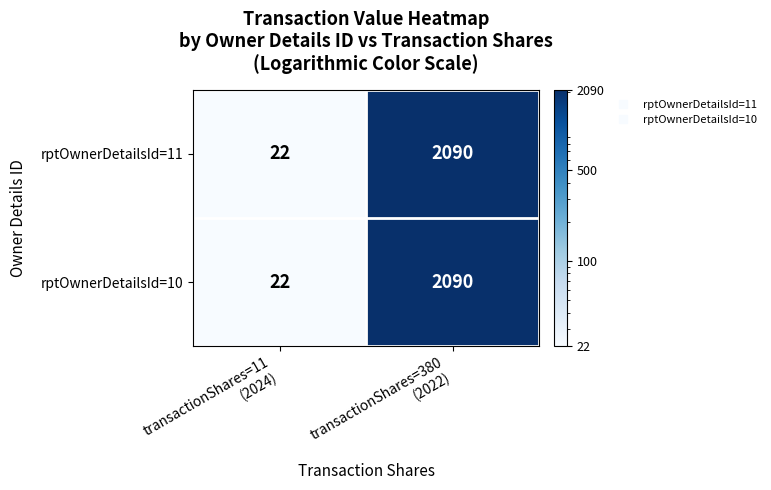

What is the average value of the rptOwnerDetailsId=10 series?

1056